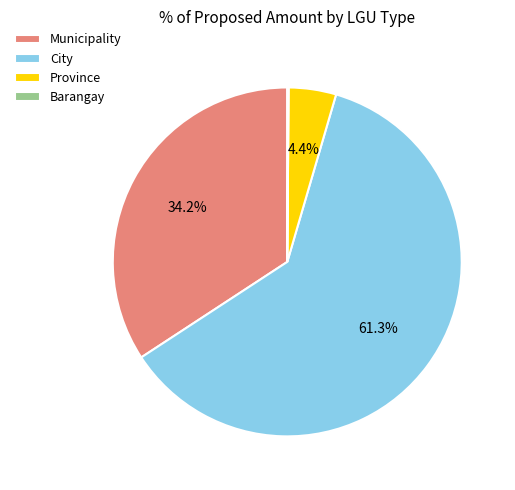

How much of the chart is everything except Province?

95.6%